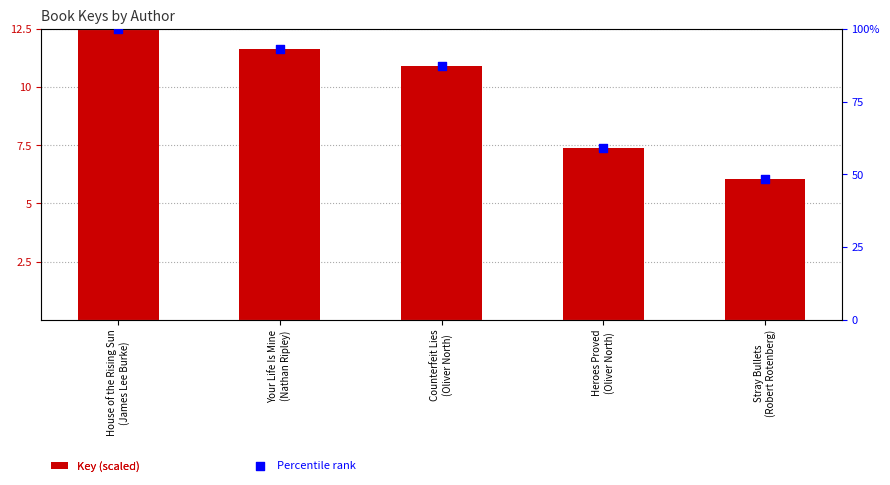

Which series contains the highest Y value?

Percentile rank